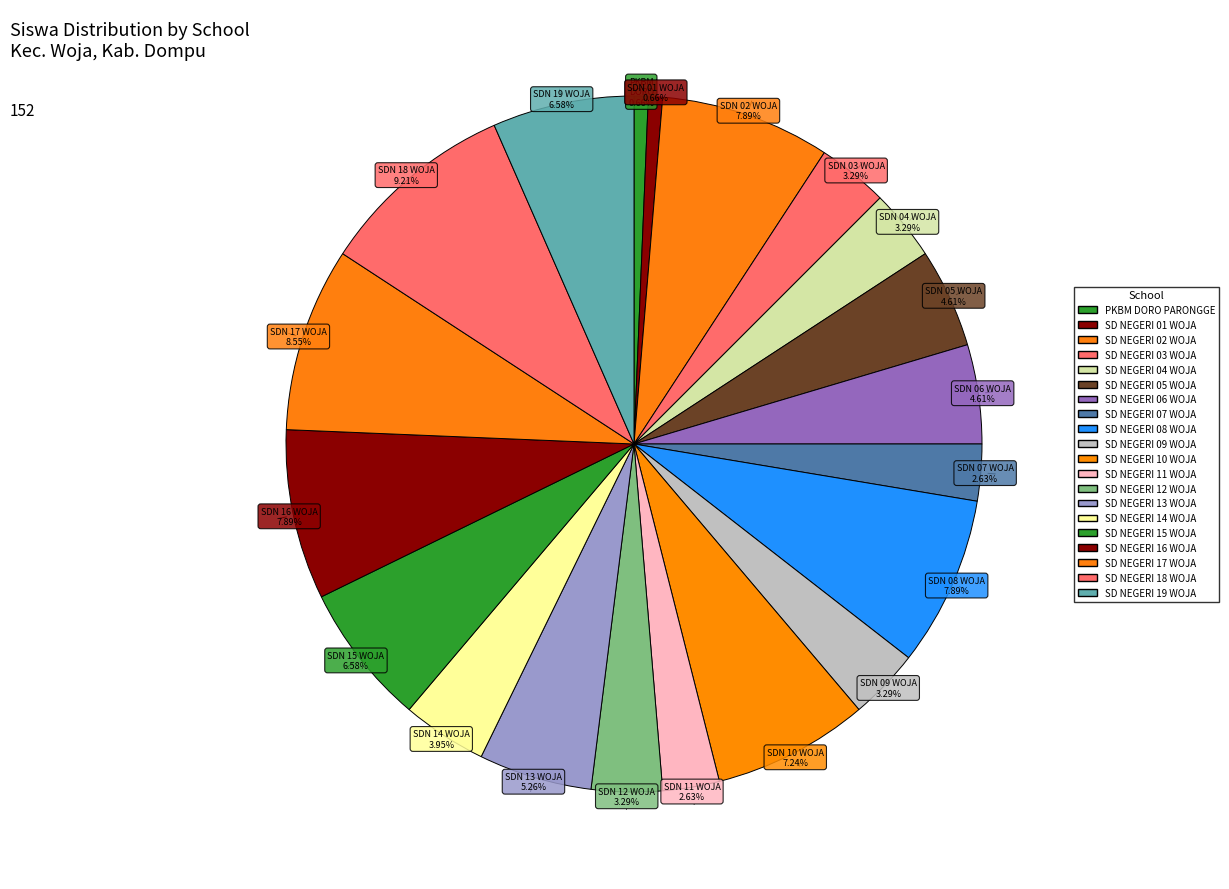

Which slice is the smallest?

PKBM DORO PARONGGE